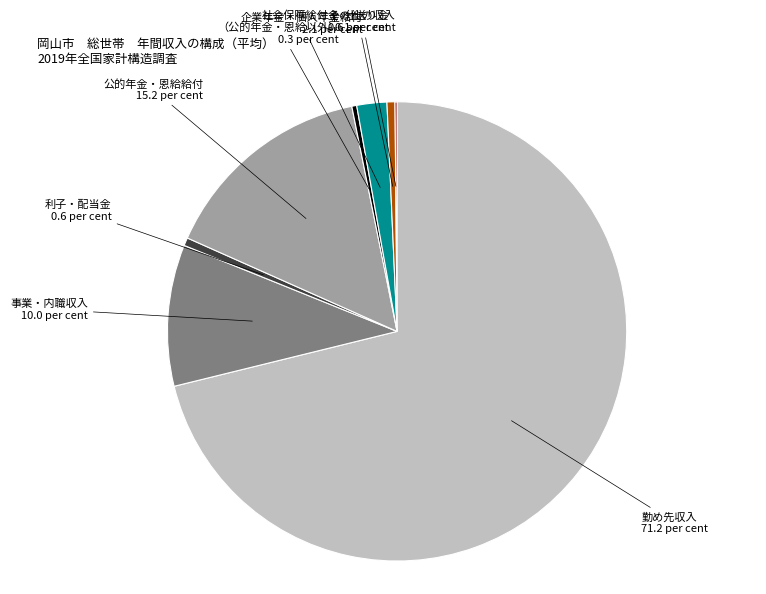

Is it true that 利子・配当金 is 8% of the pie?

False